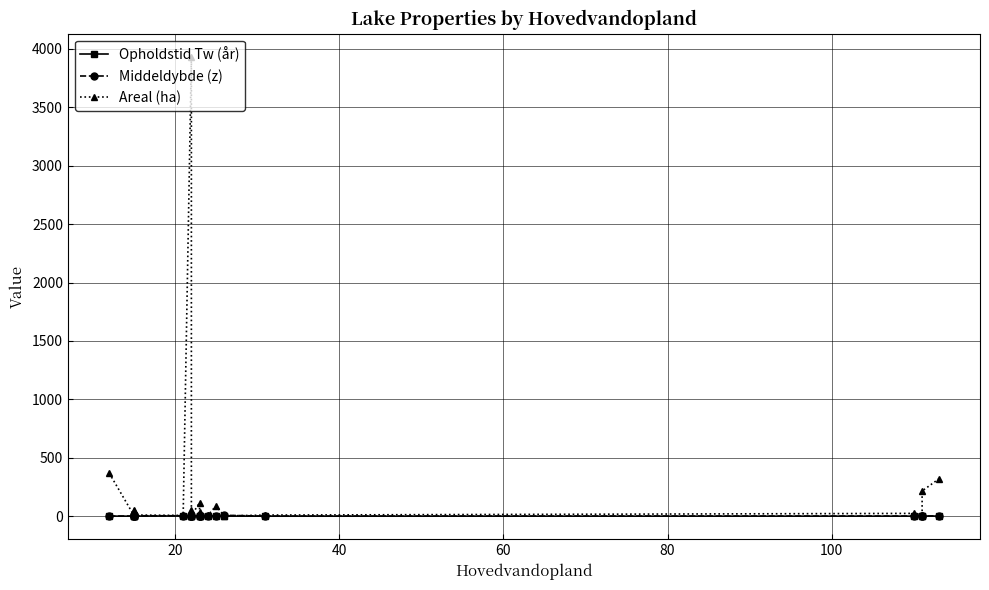

How many lines are shown in the chart?

3